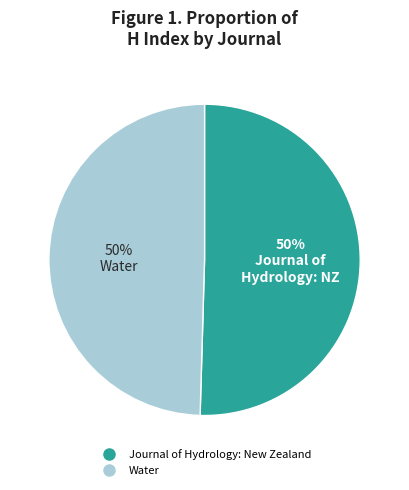

Approximately how many times larger is the value at Water compared to Journal of Hydrology: New Zealand?

1.0